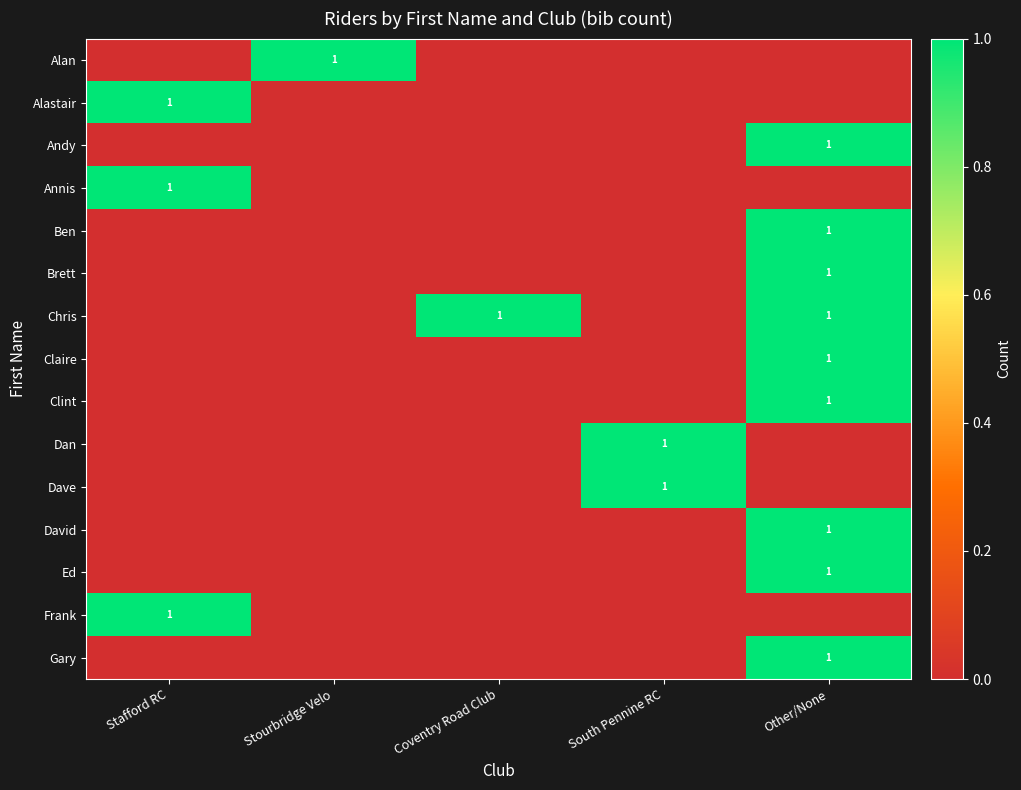

How many distinct data groups are displayed?

15